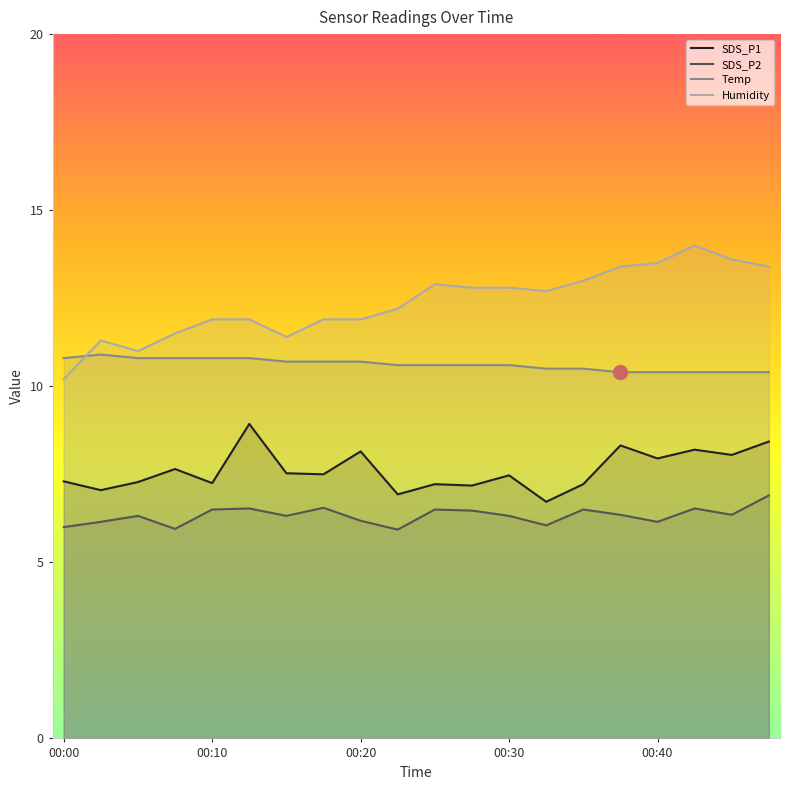

What is the total value across all series at 00:03?

35.4